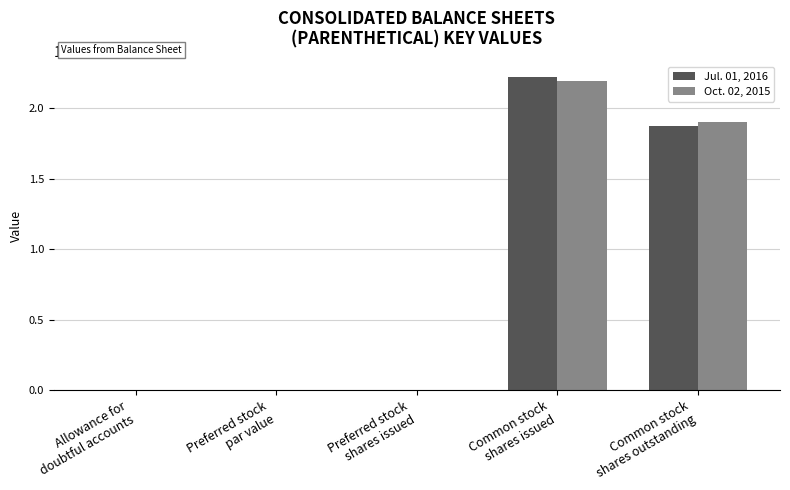

What are all the series names shown in the legend?

Jul. 01, 2016, Oct. 02, 2015